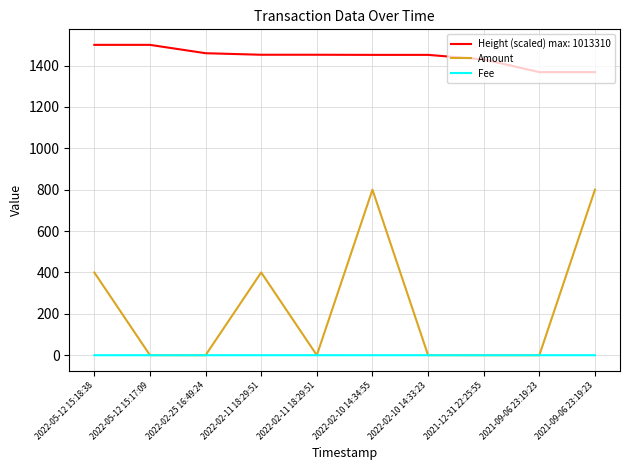

Rank the series by their average value, from lowest to highest.

Fee, Amount, Height (scaled) max: 1013310